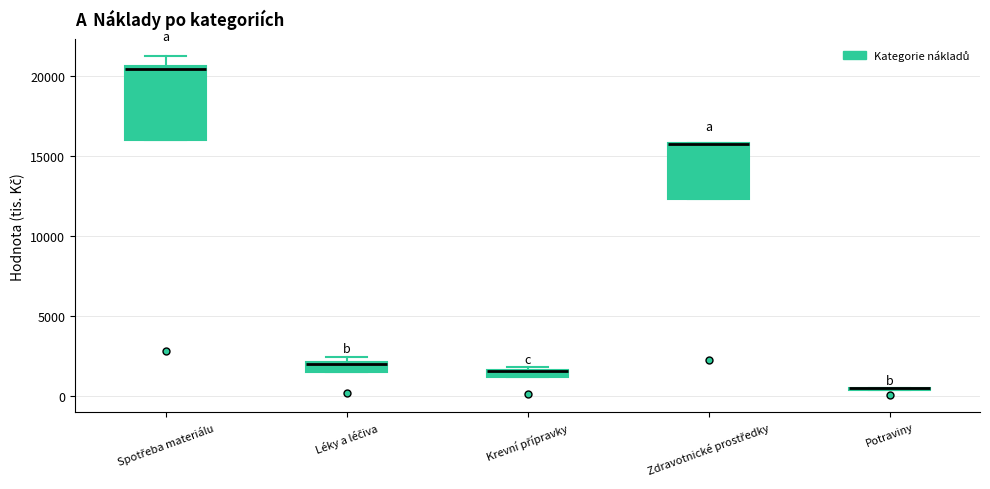

Comparing the boxes themselves (not the whiskers), which one is the tallest?

Spotřeba materiálu